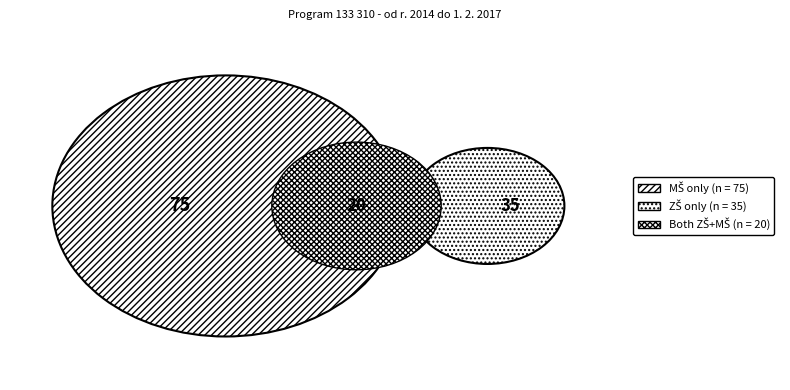

The ZŠ slice represents 27% of the pie. True or false?

True